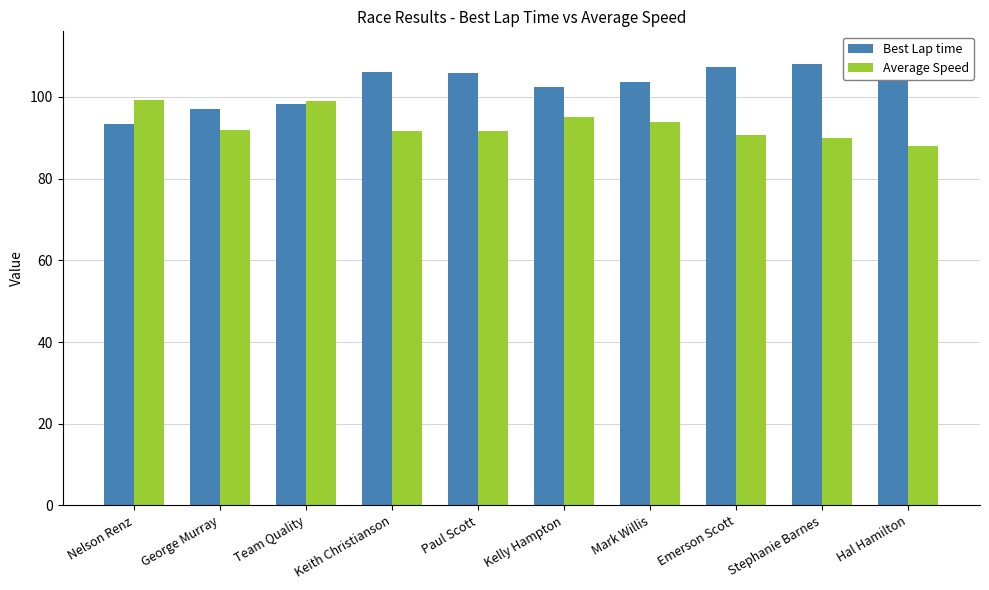

True or false: Average Speed has a value of 90.6 at Emerson Scott.

True